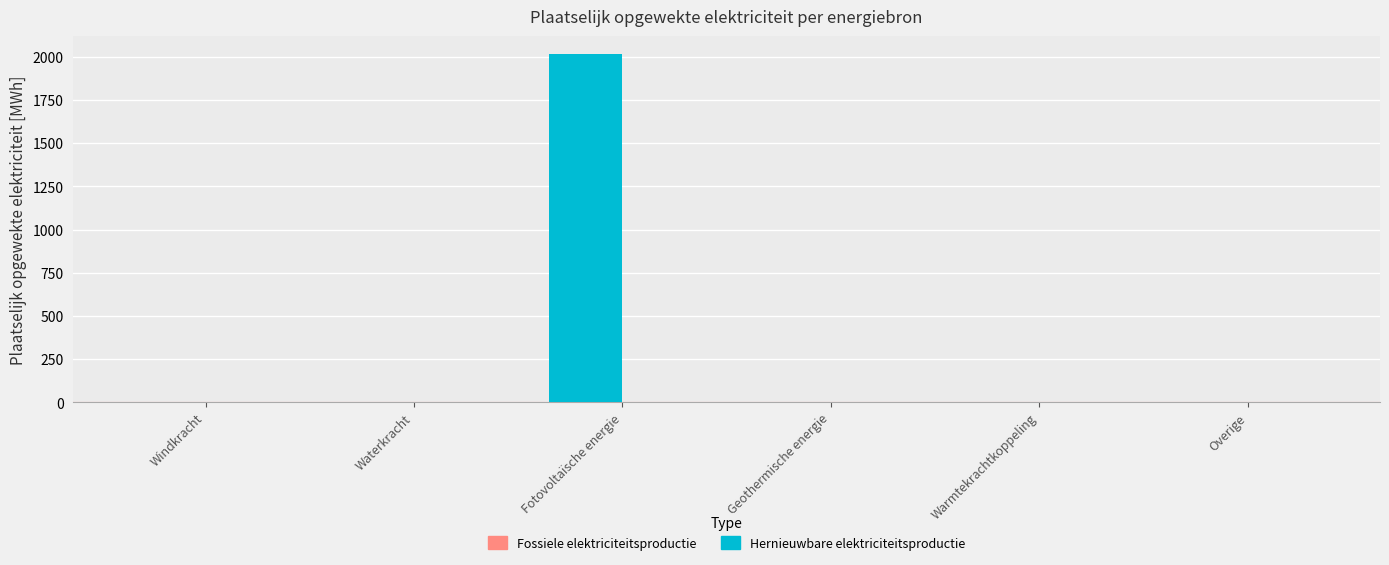

What is the sum of all values?

2018.7